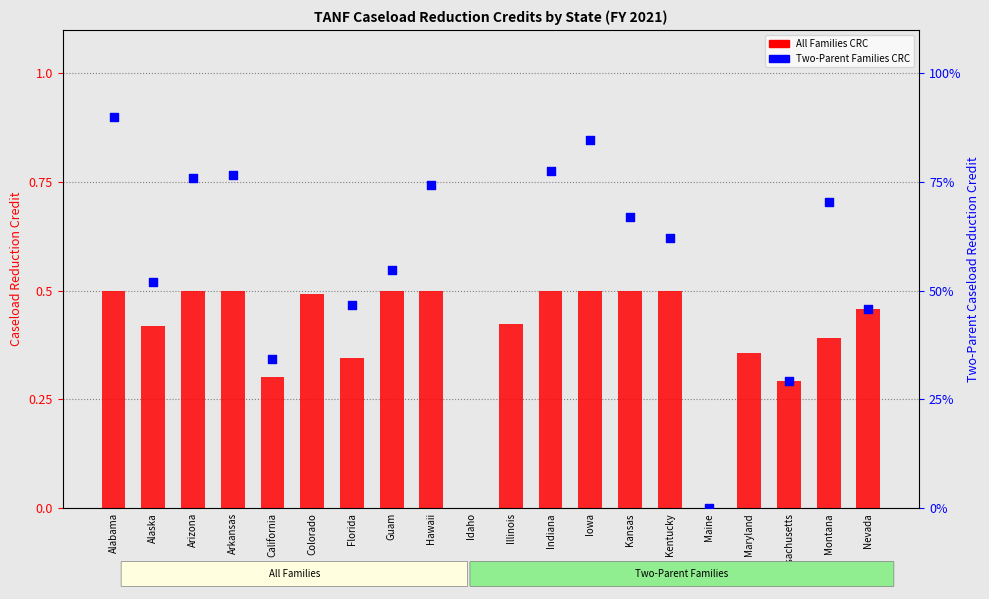

Which has a higher value, Idaho or Arizona?

Arizona